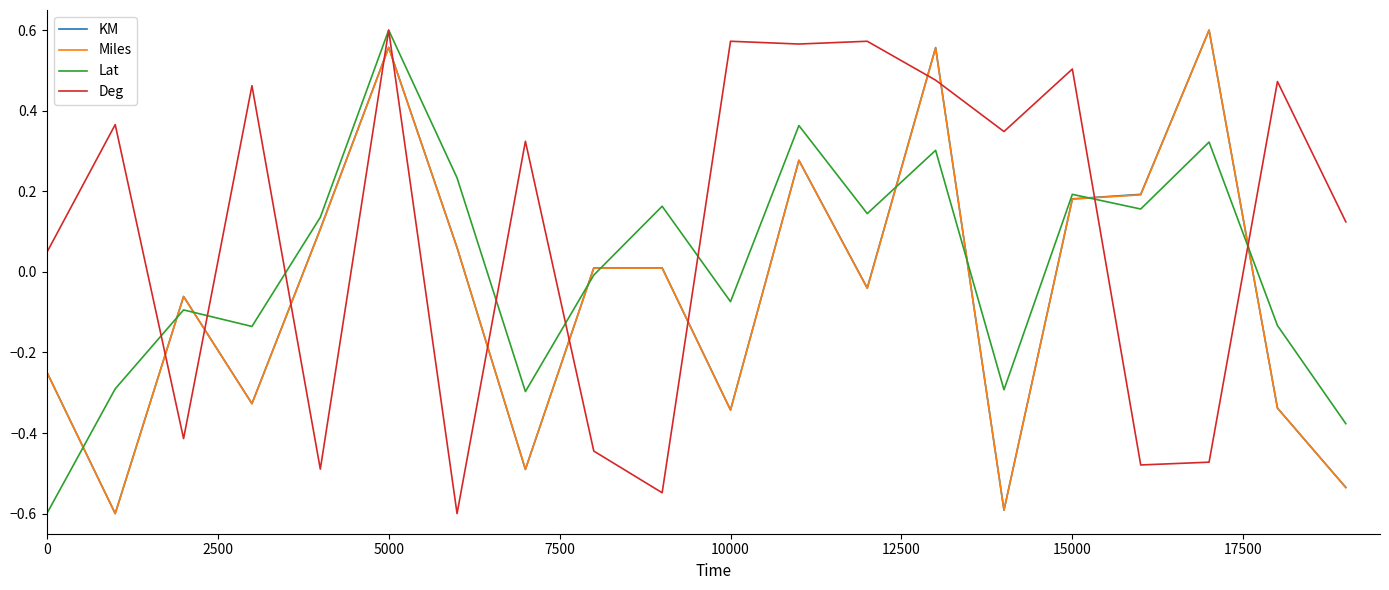

True or false: Lat and Deg cross at least once.

True